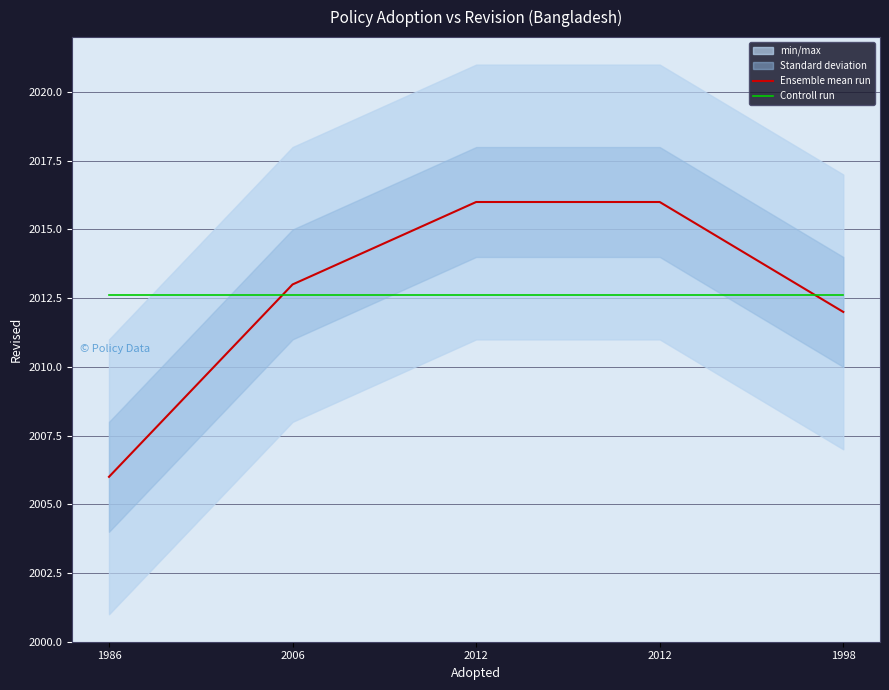

True or false: Controll run has more than 2 interior local peaks.

False